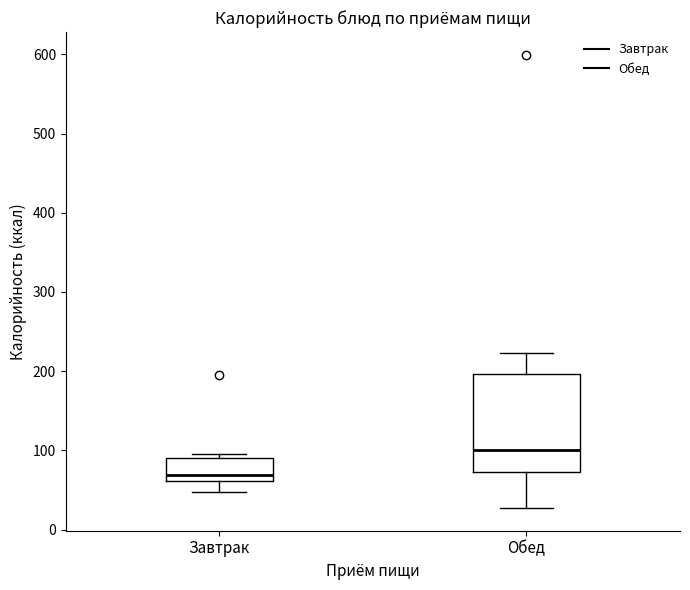

Where is the lower edge of the box for Завтрак on the y-axis? The values are not printed on the chart, so give them approximately, as read against the axis.

60